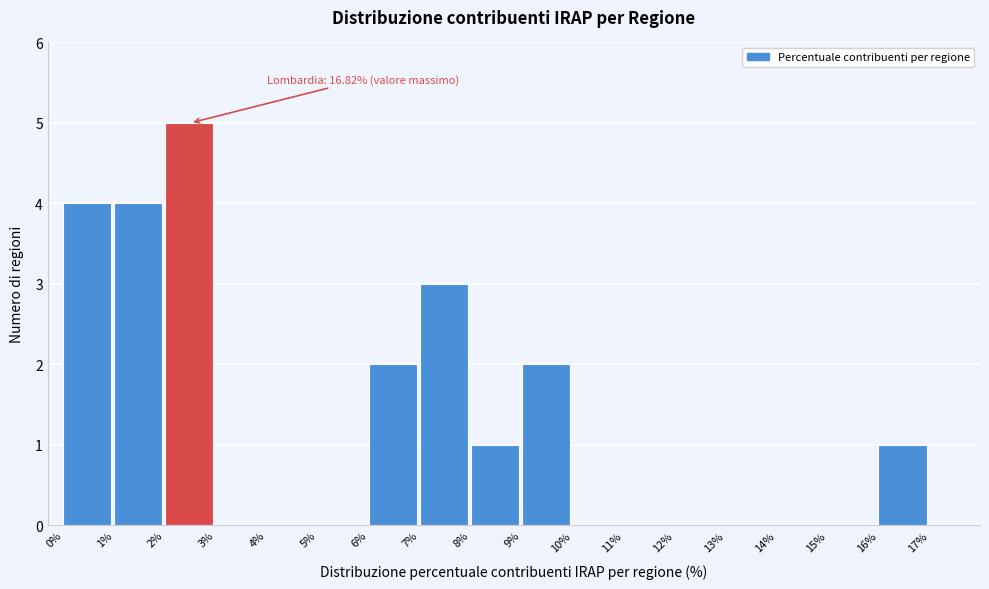

Which range on the x-axis has the tallest bar?

2 to 3